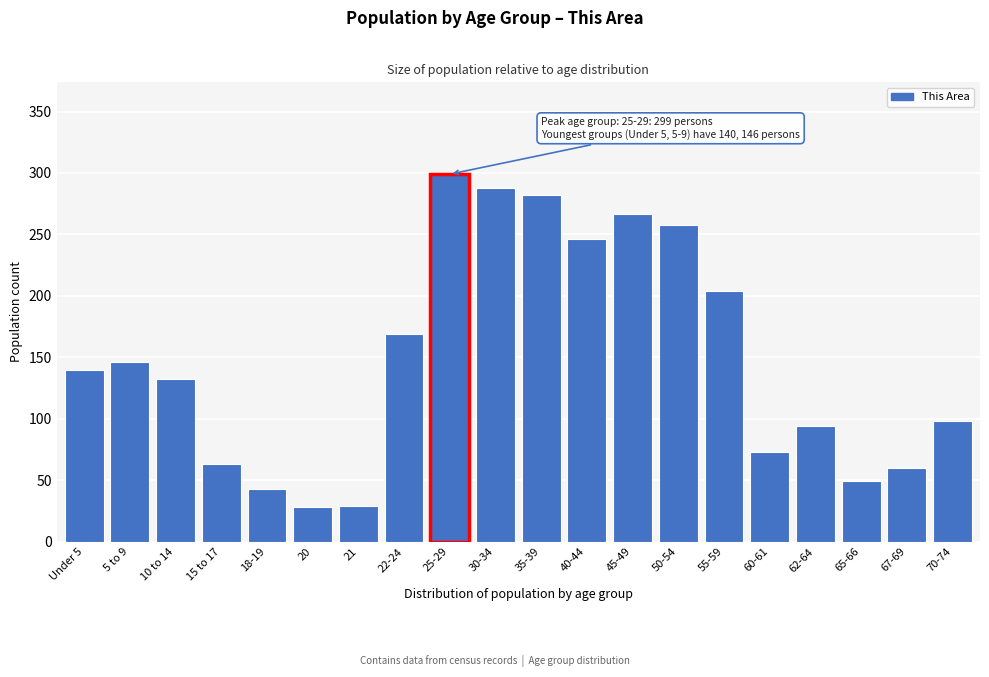

What is the difference between the maximum and minimum values?

271